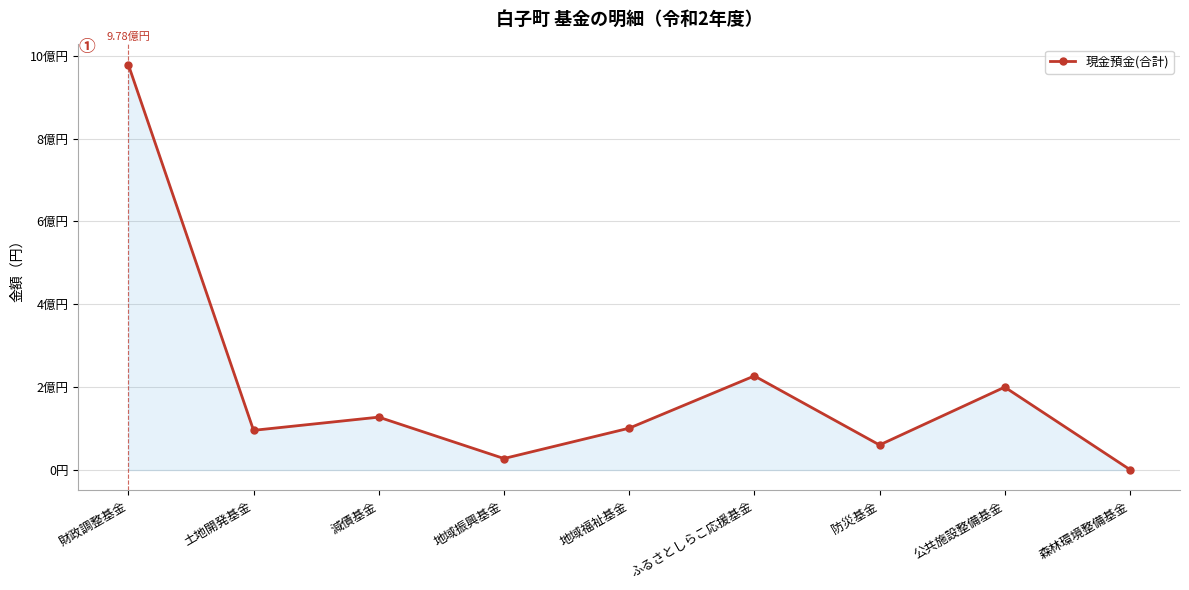

Reading left to right, what are all the values shown in this chart?

財政調整基金=978270000	土地開発基金=95747000	減債基金=127600000	地域振興基金=27719000	地域福祉基金=100932000	ふるさとしらこ応援基金=227053553	防災基金=60407803	公共施設整備基金=200042000	森林環境整備基金=992600